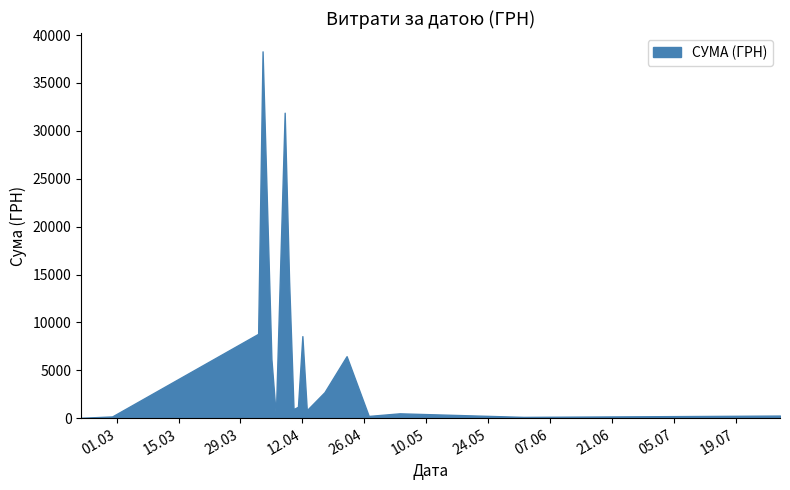

What is the difference between the maximum and second lowest values?

38171.0